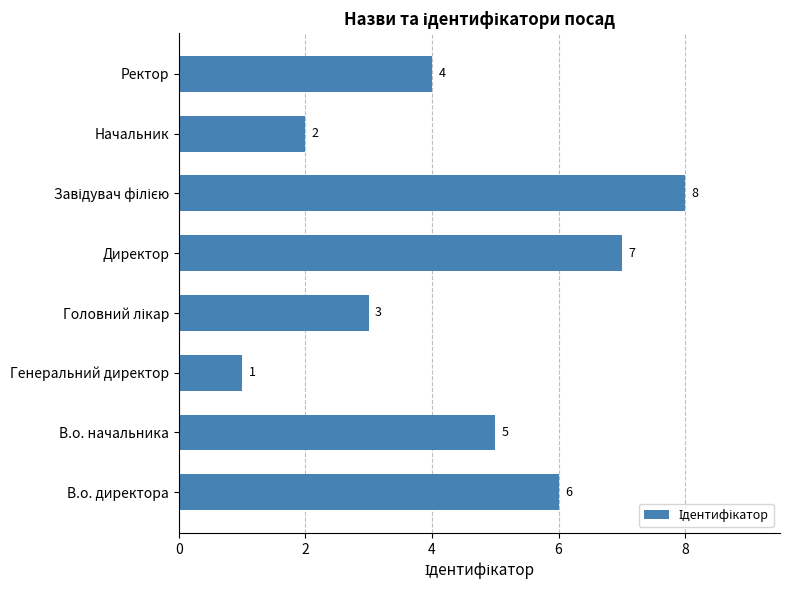

What is the smallest value displayed?

1